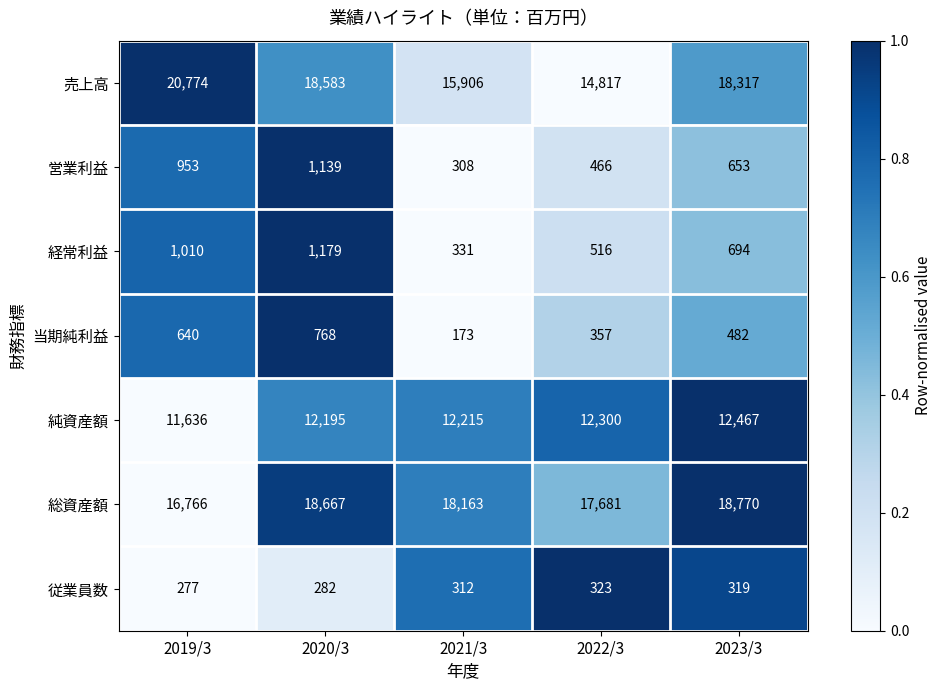

What is the difference between the 売上高 values at 2019/3 and 2023/3?

2457